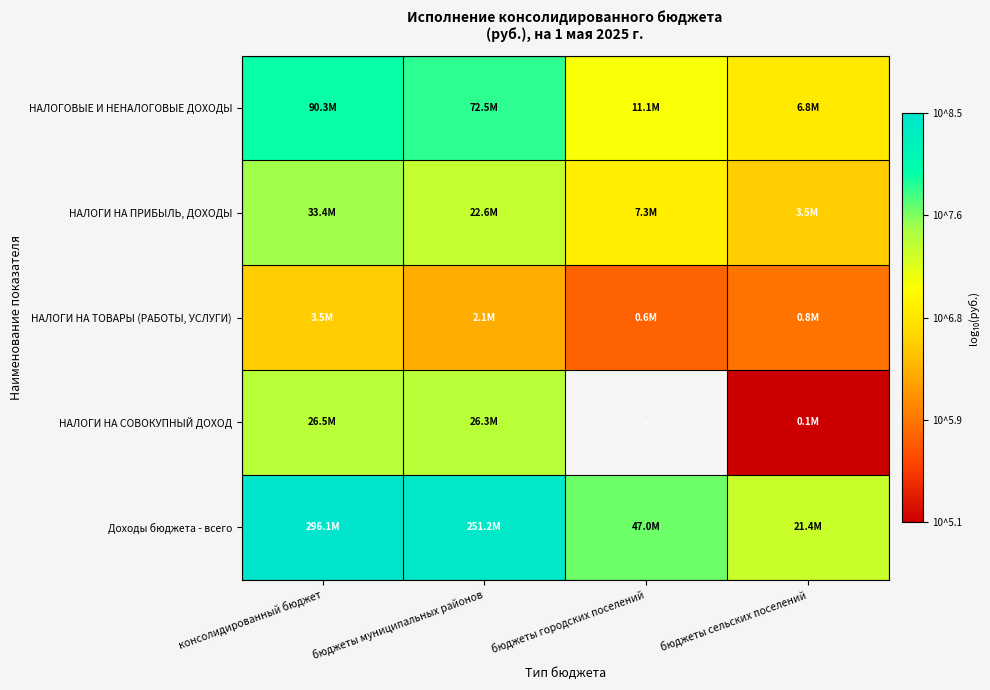

How many data points does each series have?

4